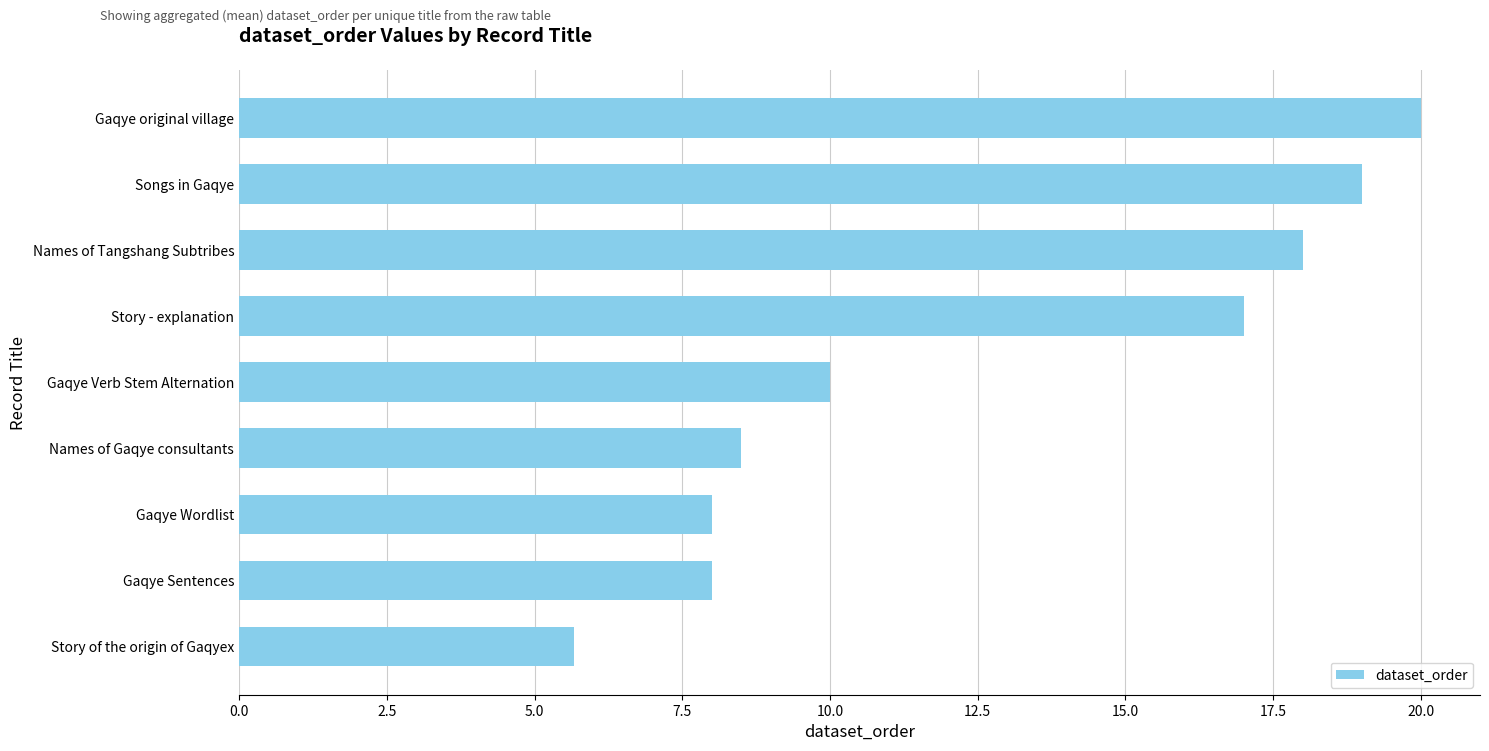

Reading top to bottom, list all the values displayed in this chart.

Gaqye original village=20.0	Songs in Gaqye=19.0	Names of Tangshang Subtribes=18.0	Story - explanation=17.0	Gaqye Verb Stem Alternation=10.0	Names of Gaqye consultants=8.5	Gaqye Wordlist=8.0	Gaqye Sentences=8.0	Story of the origin of Gaqyex=5.7